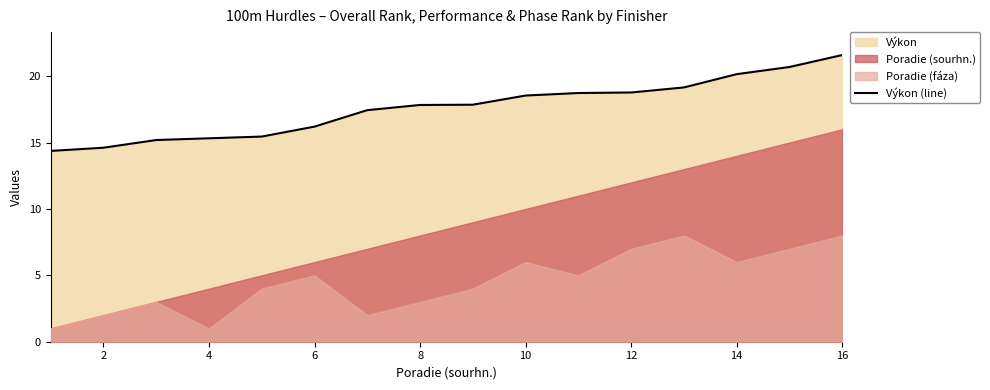

At which label does Výkon (line) reach its peak?

16